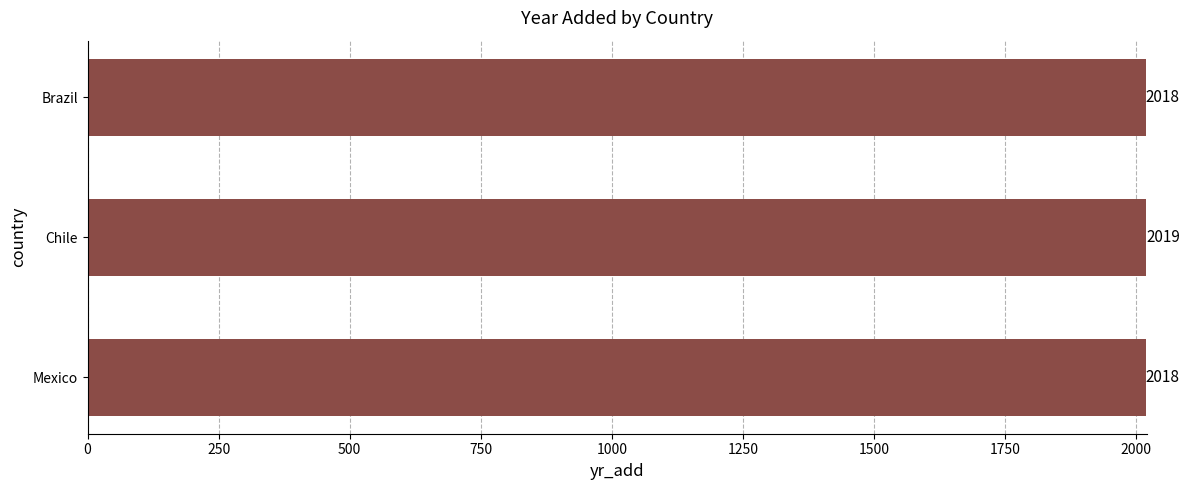

What is the label of the 2nd bar from the top?

Chile